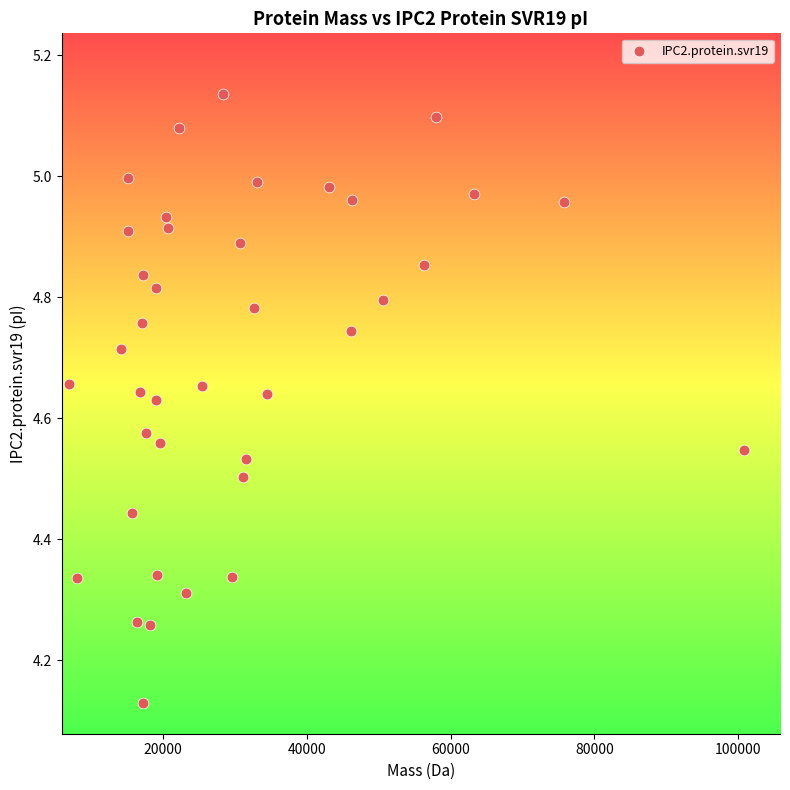

What is the range of X values (max minus min)?

93840.4